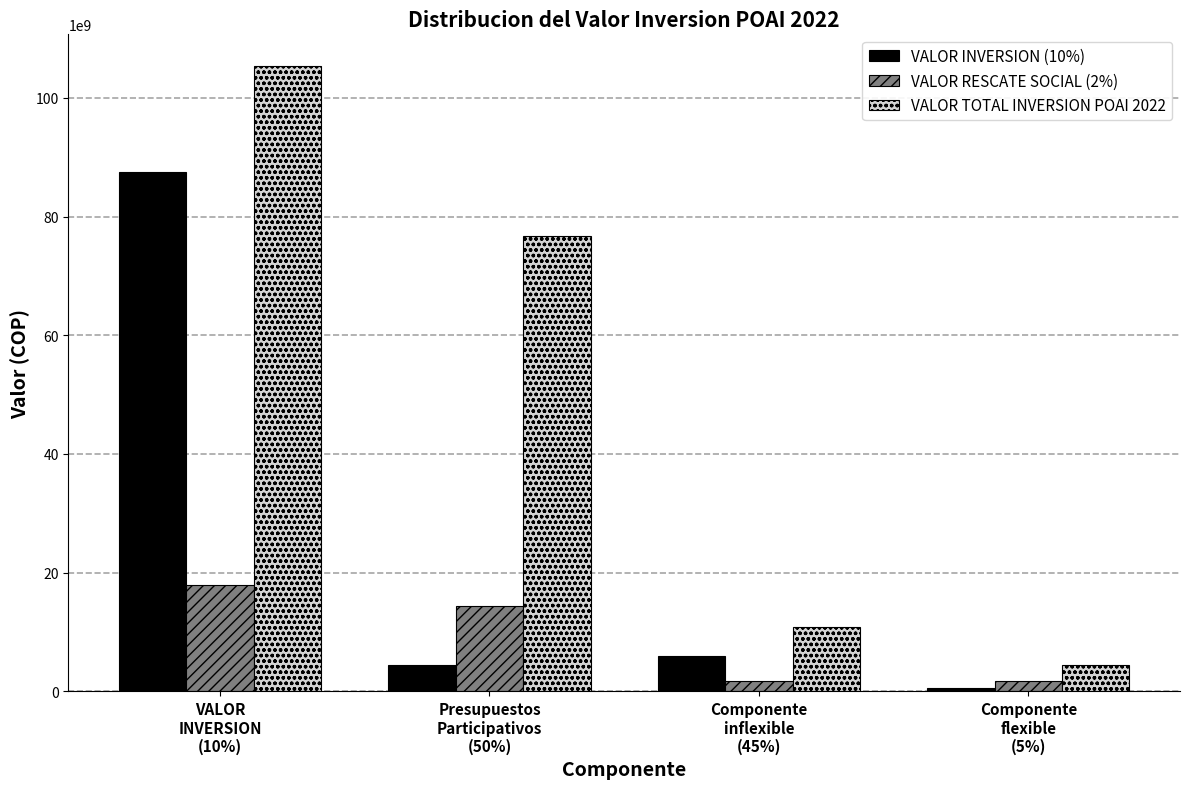

What is the label of the 3rd bar from the right?

Presupuestos
Participativos
(50%)